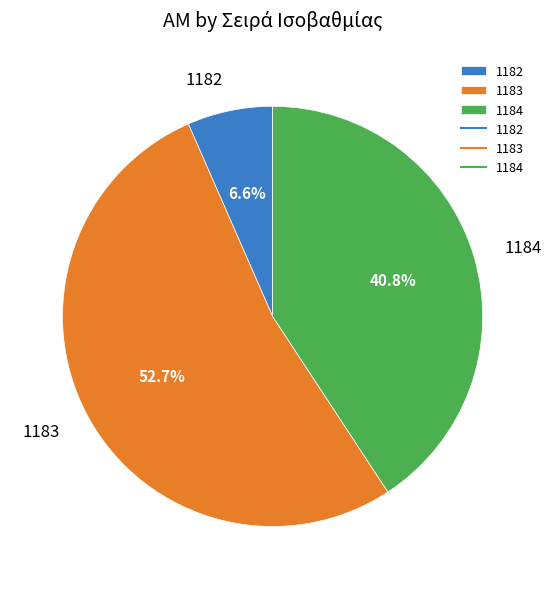

Which category has the smallest portion of the pie?

1182